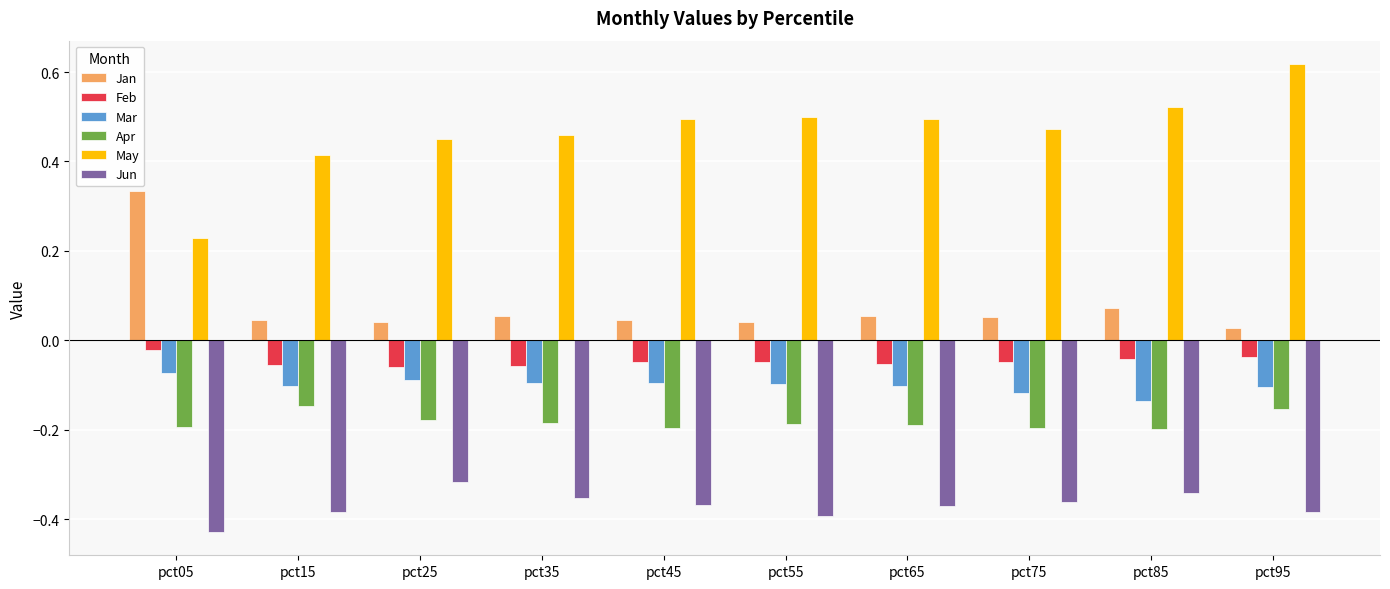

Rank the series by their maximum value, from highest to lowest.

May, Jan, Feb, Mar, Apr, Jun